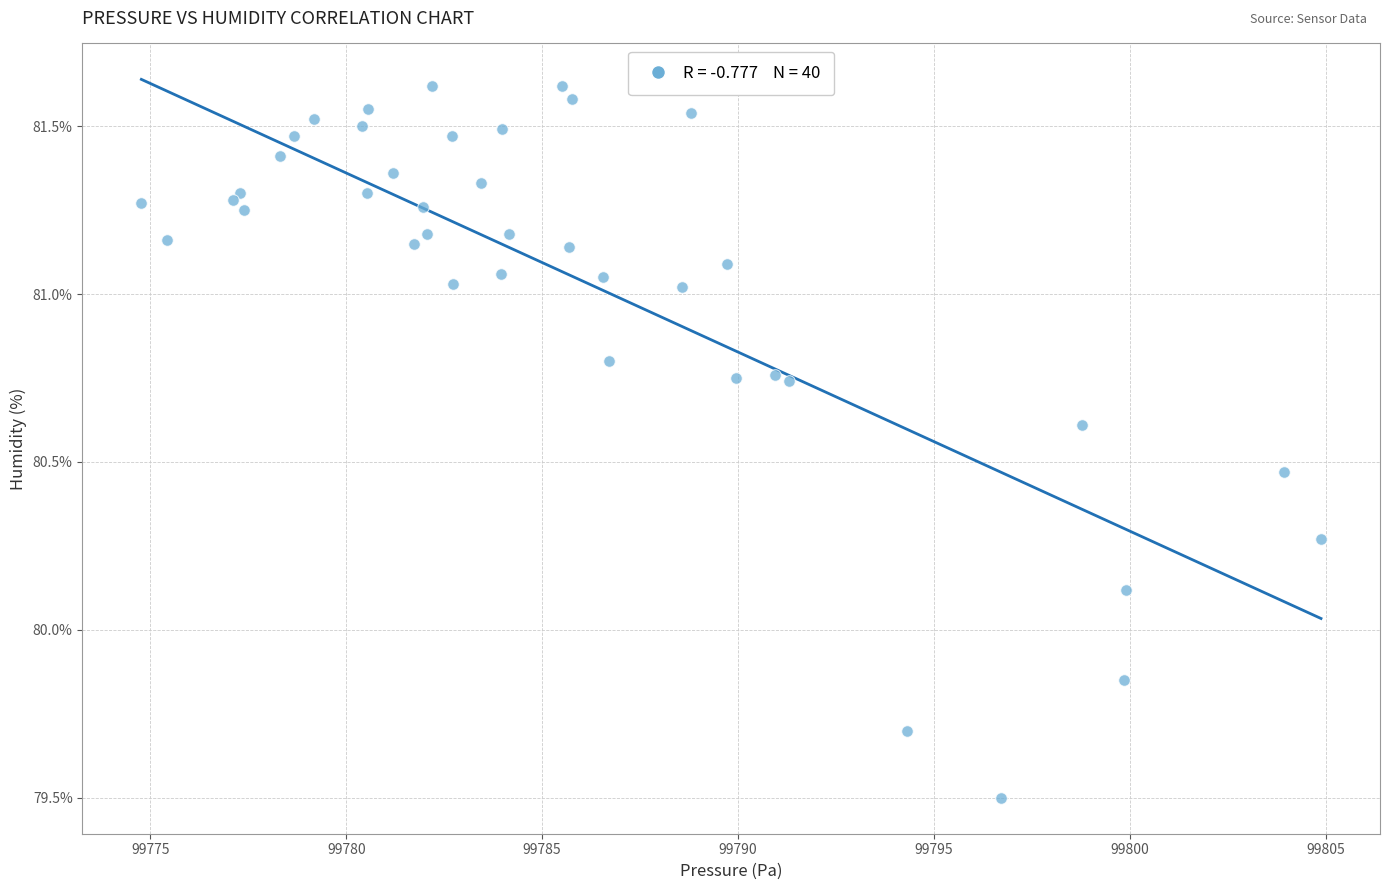

What Y value in the scatter plot is closest to 80?

80.1